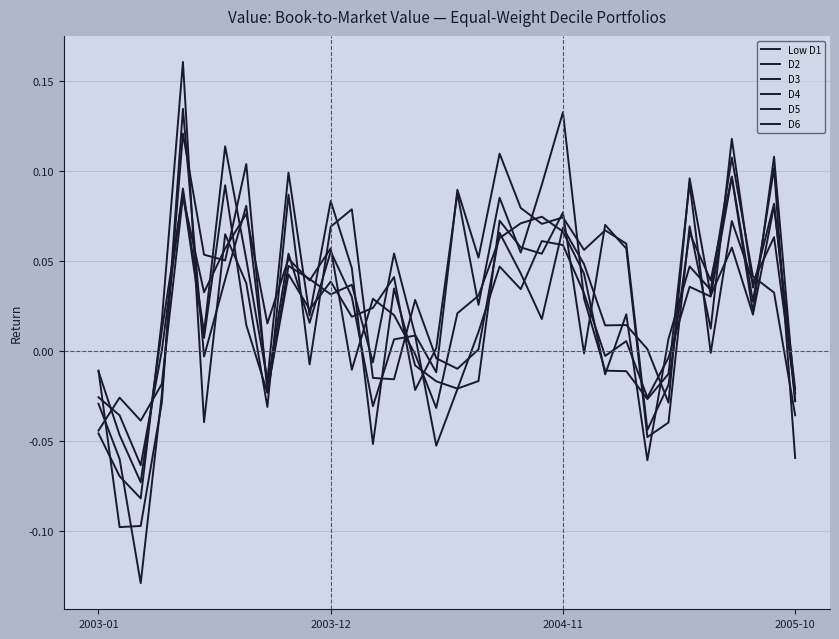

How many negative values does the D4 series have?

10